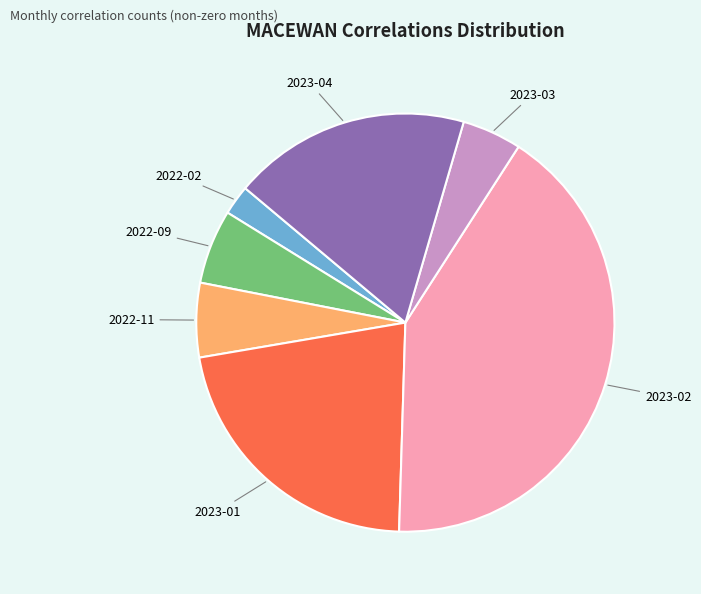

What is the largest slice in the pie chart?

2023-02